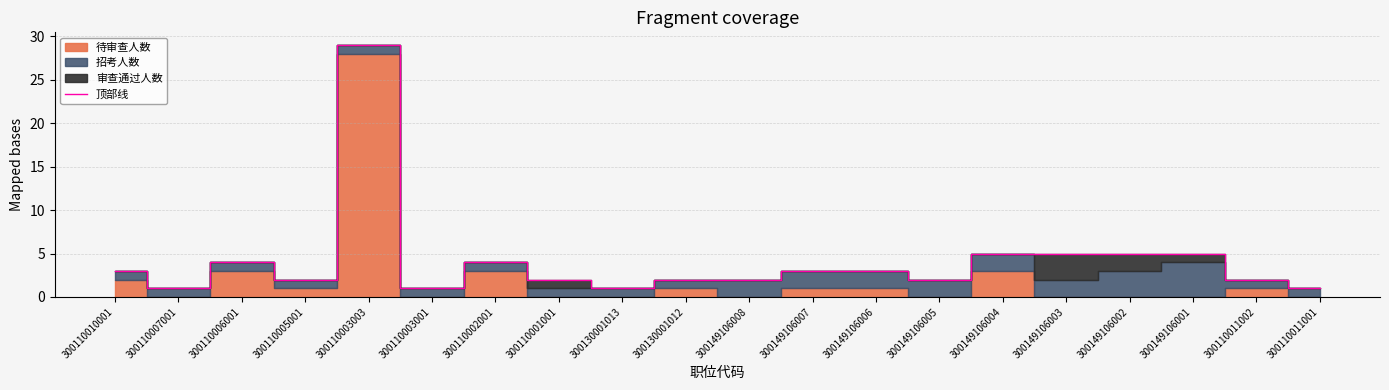

The chart shows a value of 1 at 300110005001. True or false?

False